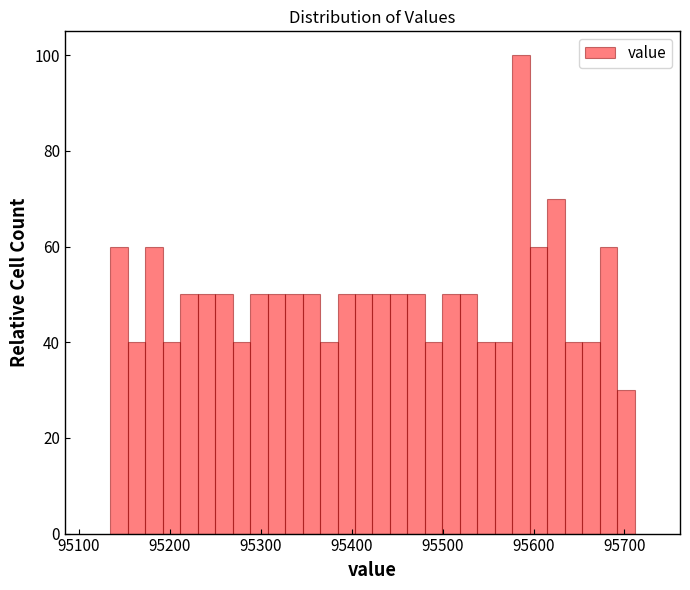

Read against the x-axis, roughly where is the centre of the tallest bar?

95590